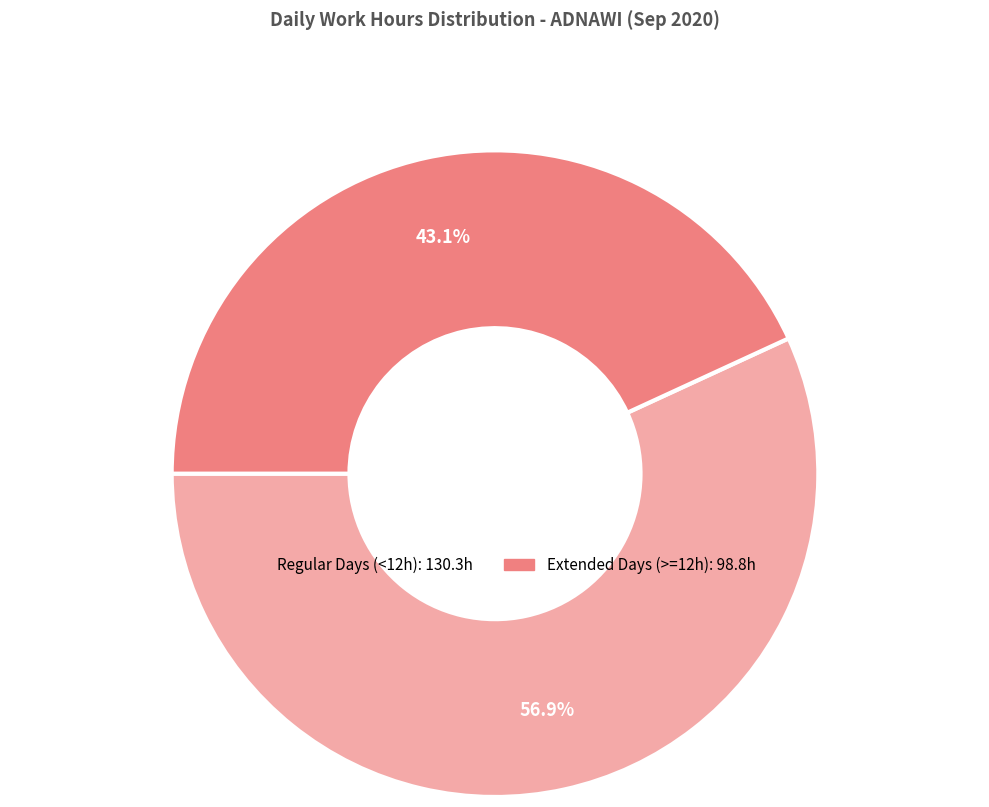

Is there a majority slice in this chart?

Yes